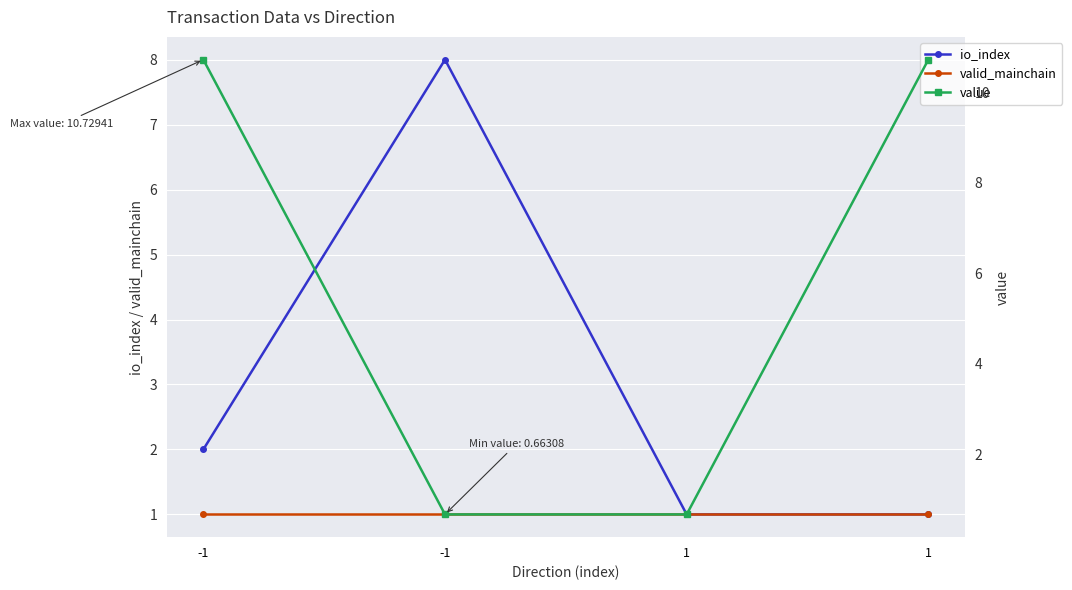

Reading left to right, transcribe all the data shown in this chart.

io_index: 2.0	8.0	1.0	1.0
valid_mainchain: 1.0	1.0	1.0	1.0
value: 10.7	0.7	0.7	10.7